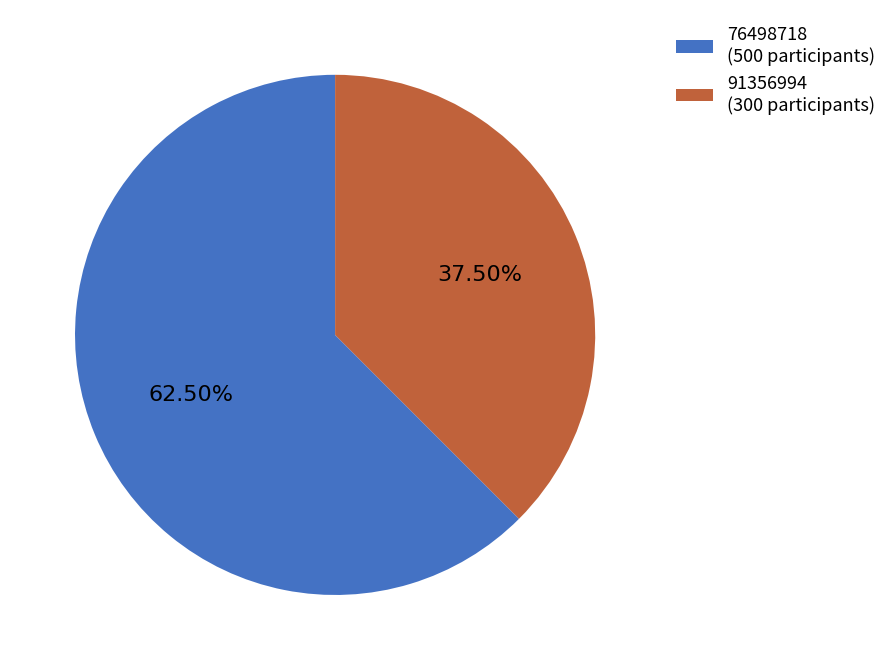

Which has a higher value, 76498718 or 91356994?

76498718